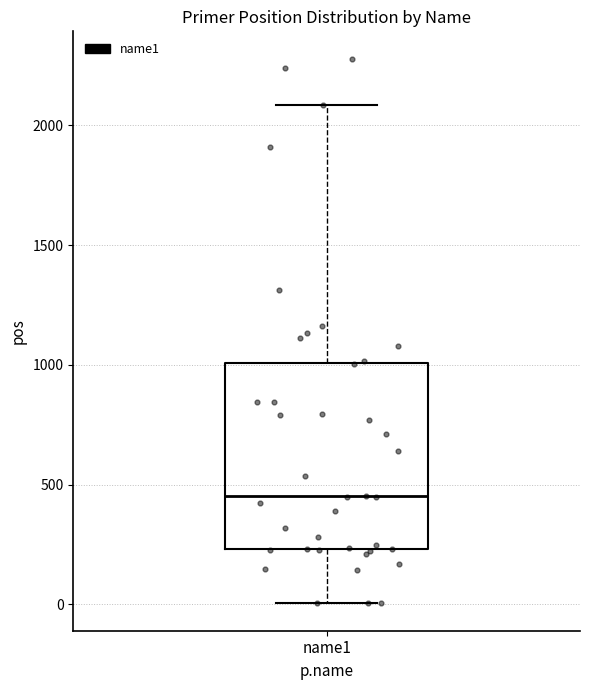

Read this box plot against the y-axis: the position of the median line, the range covered by the box, and the ends of both whiskers. The values are not printed on the chart, so give them approximately, as read against the axis.

median 450, box 250 to 1000, whiskers 0 to 2100